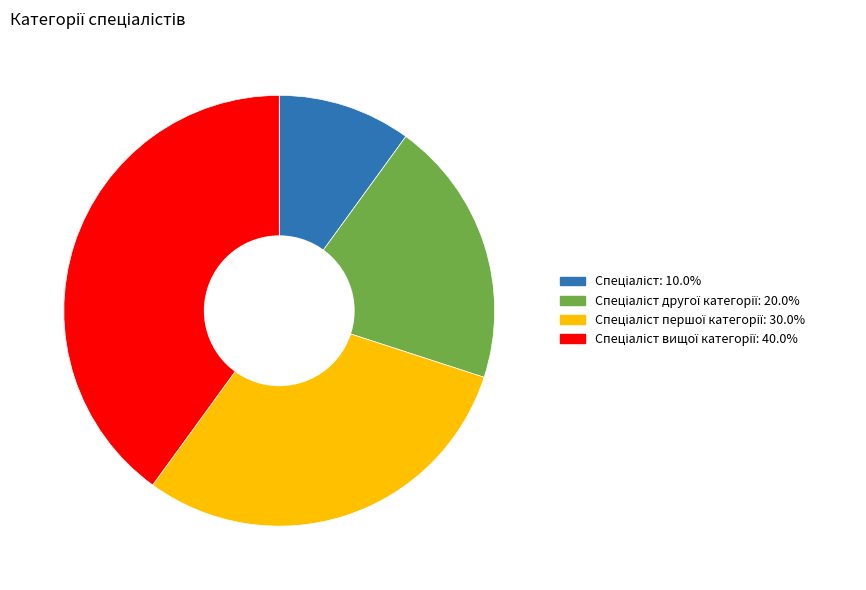

Does any single category account for the majority?

No